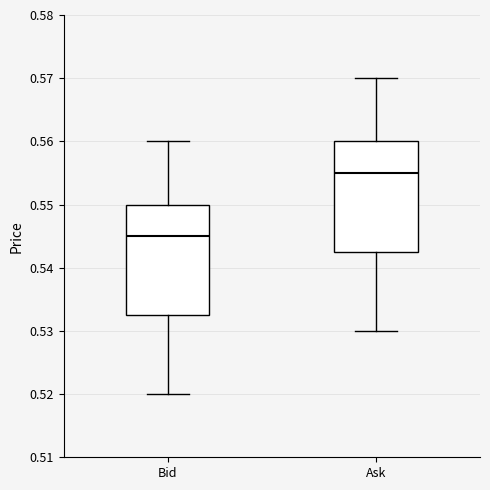

Where is the lower edge of the box for Ask on the y-axis? The values are not printed on the chart, so give them approximately, as read against the axis.

0.543